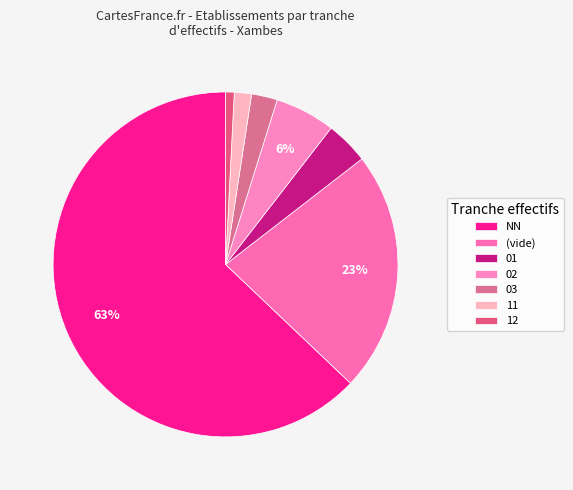

How many slices are in this pie chart?

7